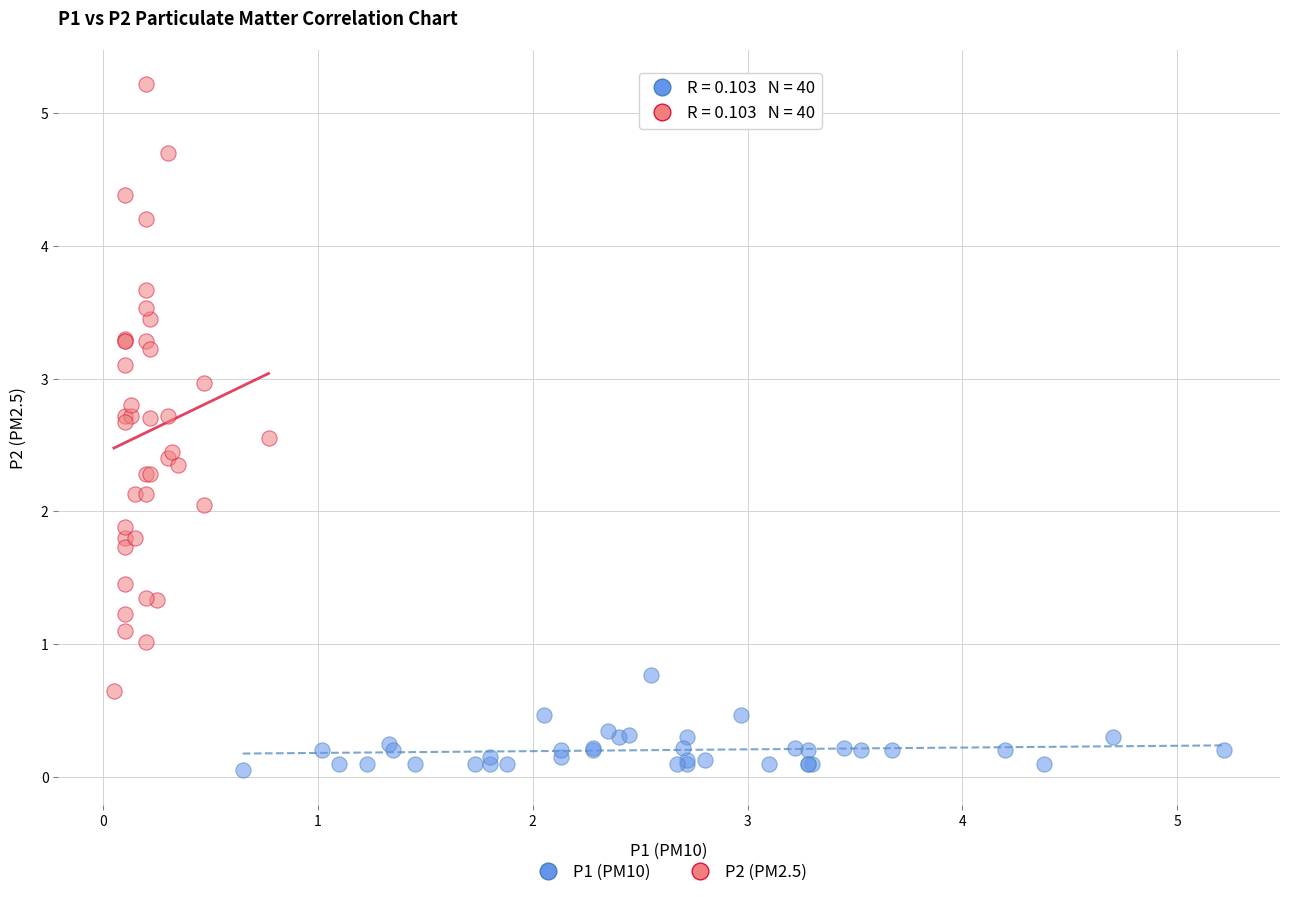

Which series has the widest spread of Y values?

P2 (PM2.5)